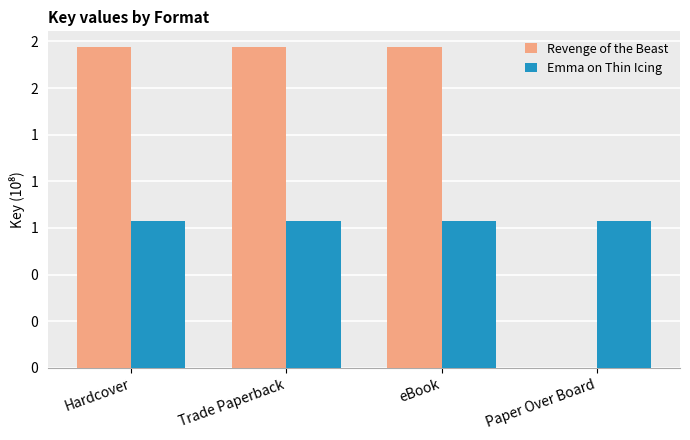

Are the bars grouped side by side (vs. stacked)?

Yes